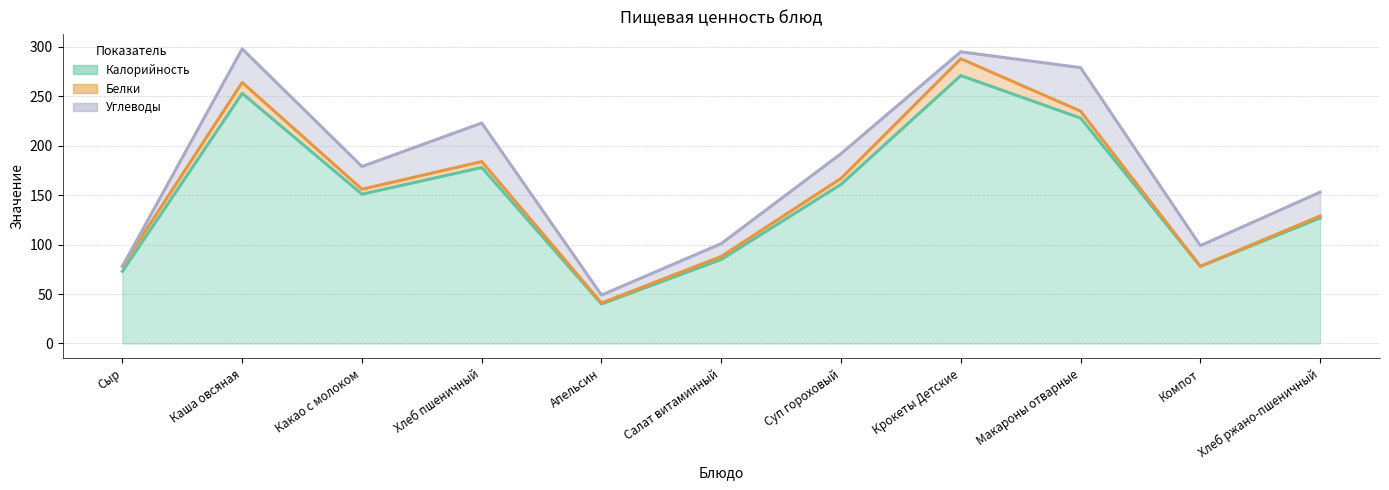

What is the value of the Углеводы point at the 4th from the left?

39